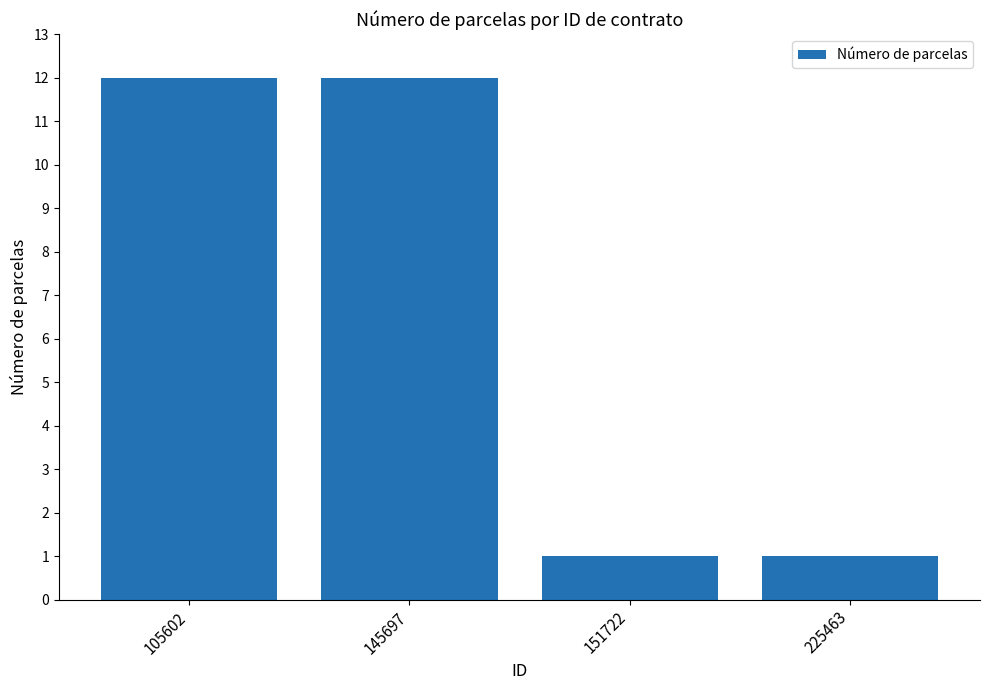

What is the value of the 3rd bar from the left?

1